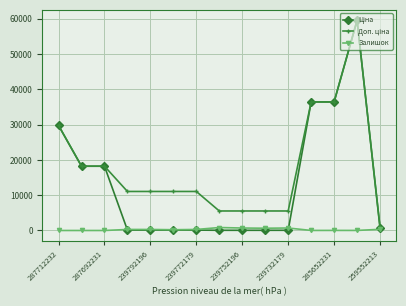

At how many categories does at least one series exceed 15026?

6